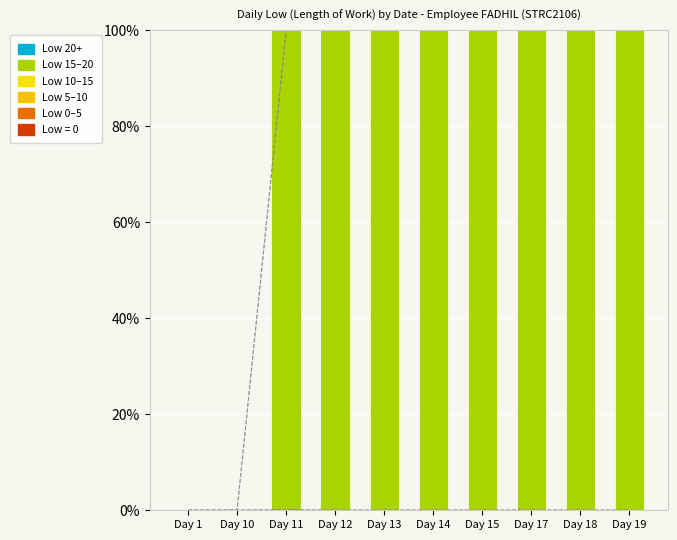

At Day 11, list the series in order from smallest to largest.

Low (0-5), Low (5-10), Low (10-15), Low (20+), Low (0), Low (15-20)